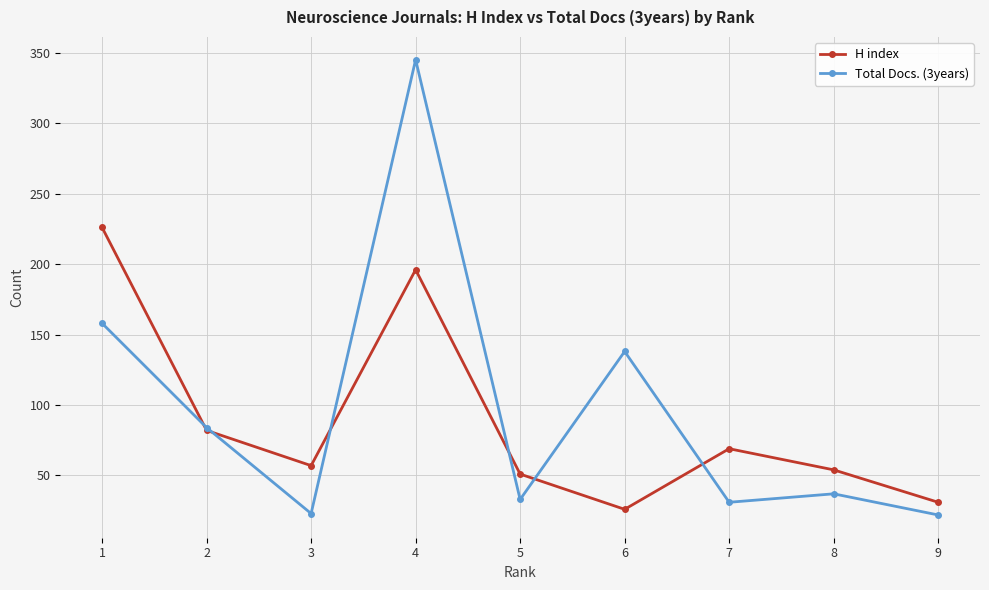

What is the approximate value of H index at 1, to the nearest 5?

225